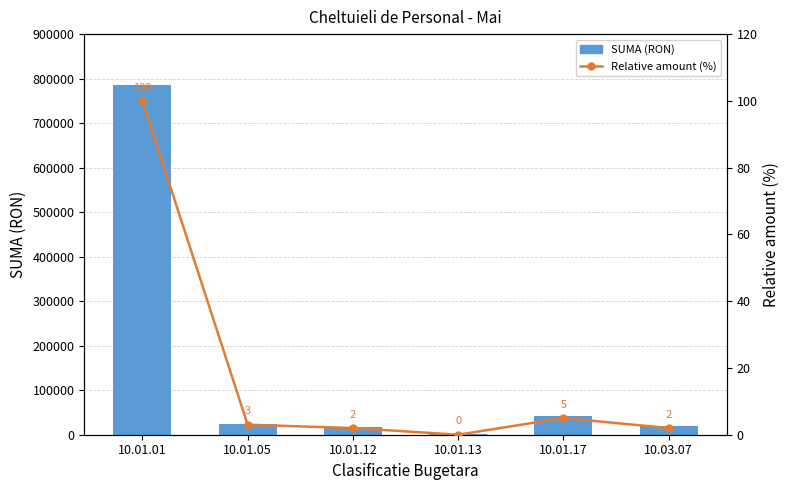

Rank the series at 10.01.13 from highest to lowest value.

SUMA (RON), Relative amount (%)